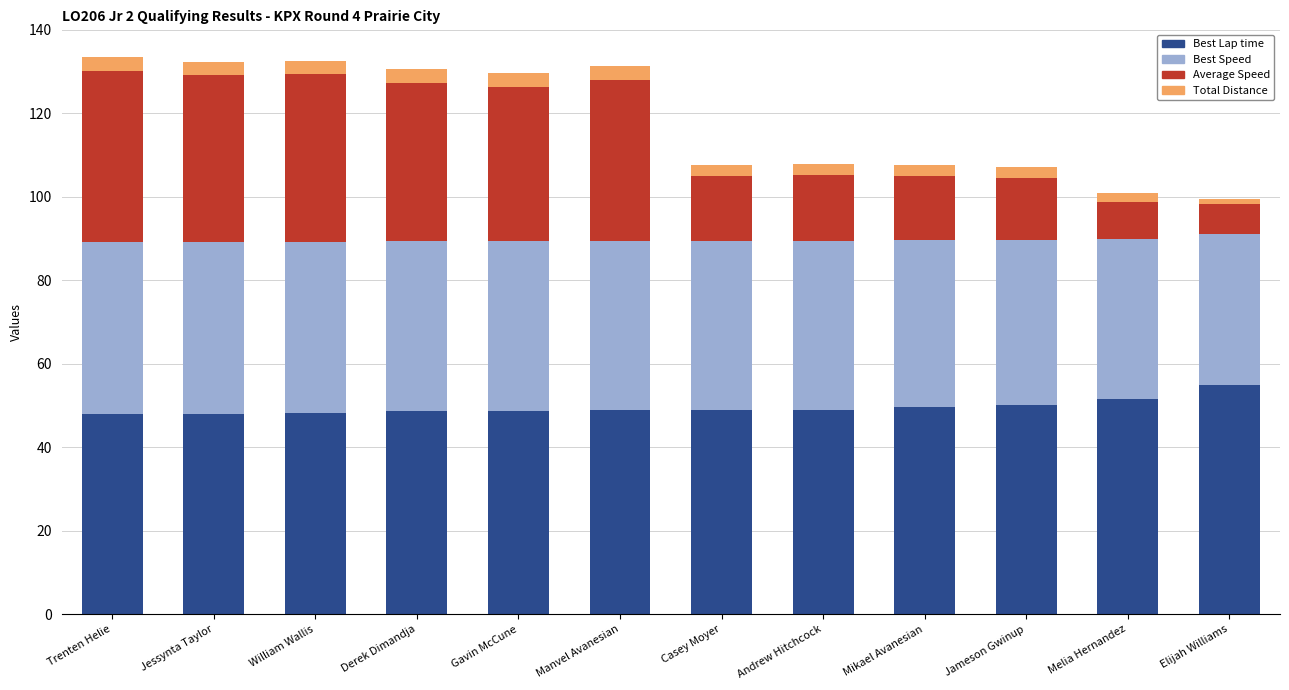

True or false: Best Lap time has a value of 51.6 at Melia Hernandez.

True